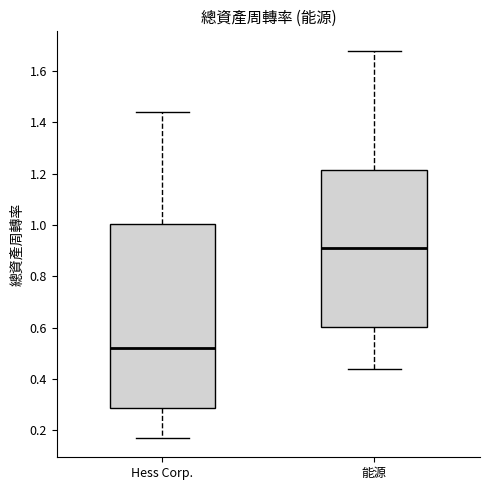

Which box is the tallest, from its lower edge to its upper edge?

Hess Corp.